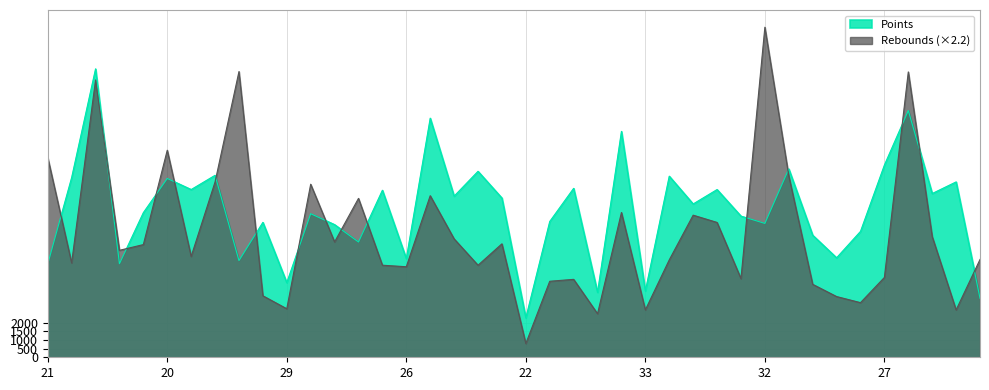

What are all the series names shown in the legend?

Points, Rebounds (×2.2)